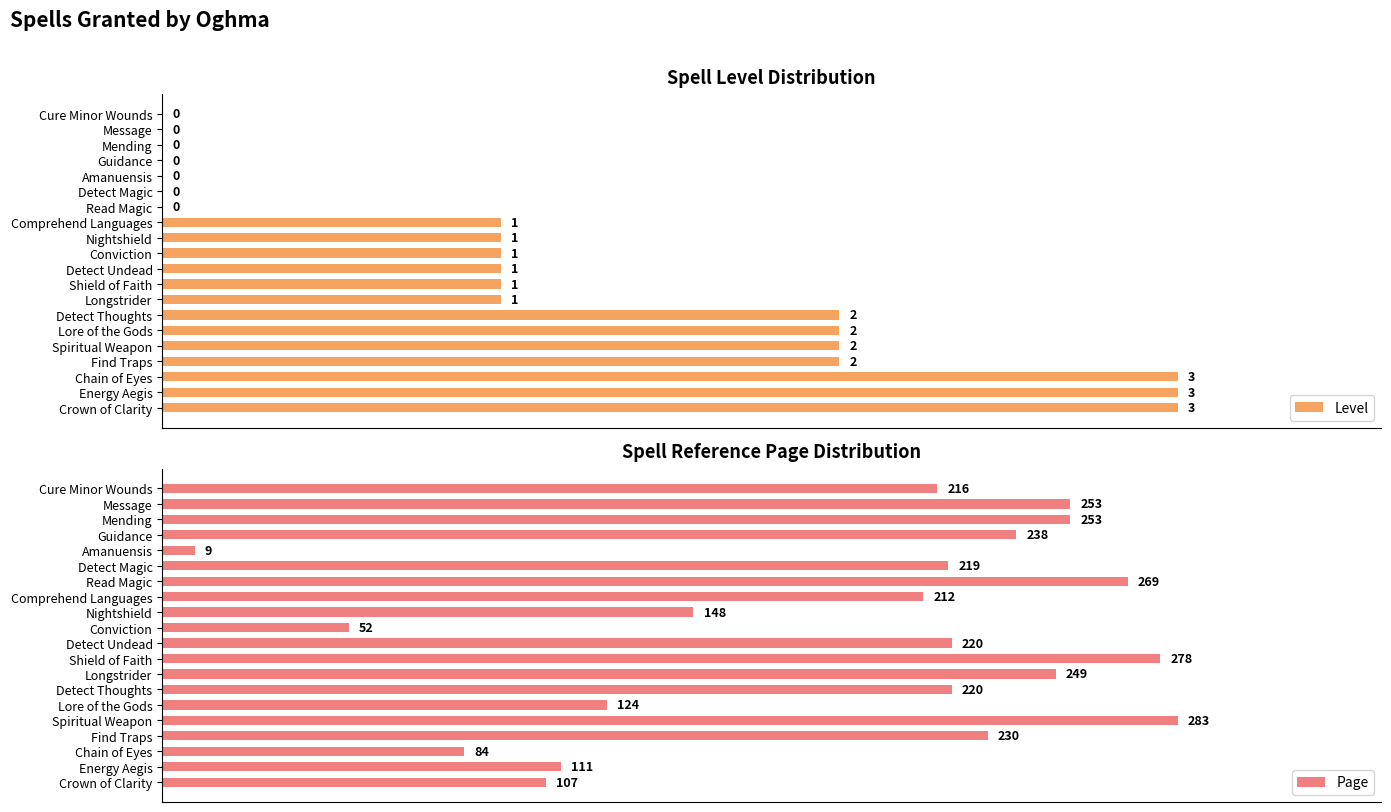

List the series in order of their peak value, lowest first.

Level, Page